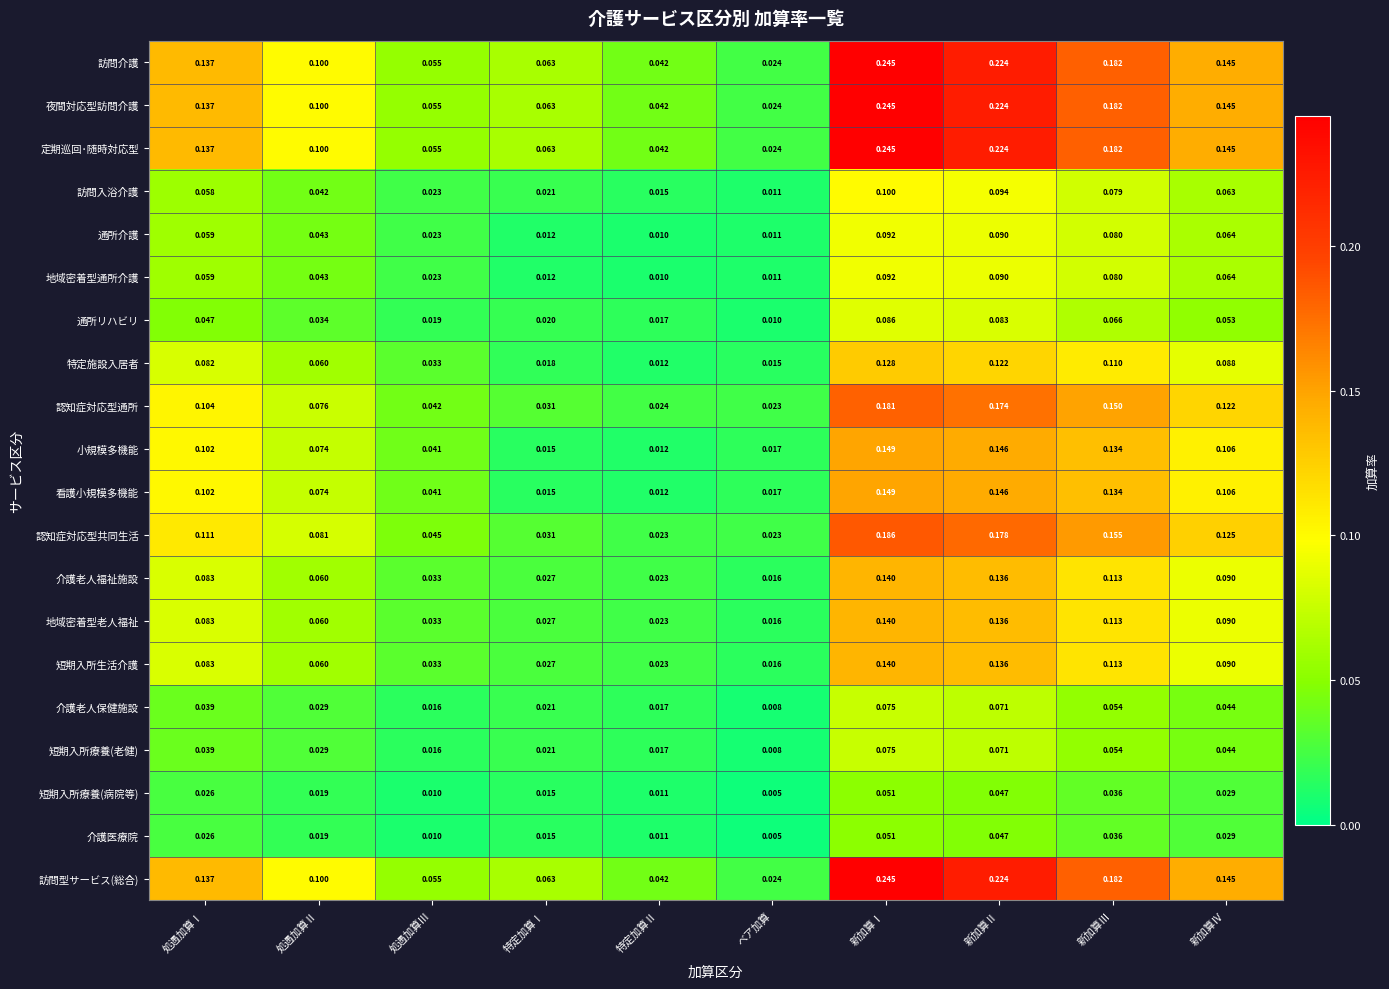

List the labels in order of 介護医療院 value, smallest first.

ベア加算, 処遇加算Ⅲ, 特定加算Ⅱ, 特定加算Ⅰ, 処遇加算Ⅱ, 処遇加算Ⅰ, 新加算Ⅳ, 新加算Ⅲ, 新加算Ⅱ, 新加算Ⅰ